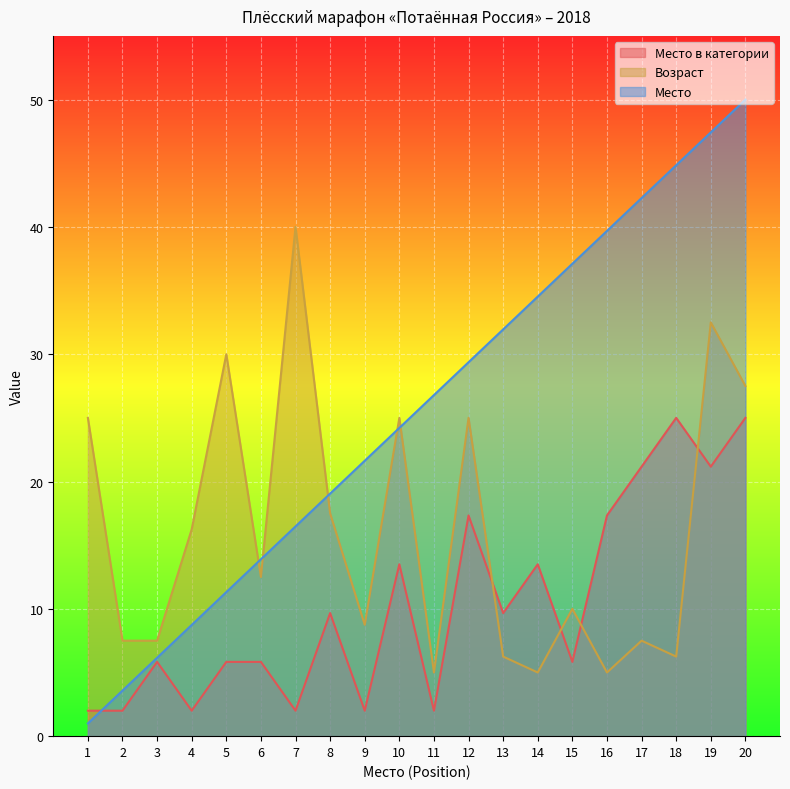

What is the sum of the Место в категории values at 2 and 3?

7.8